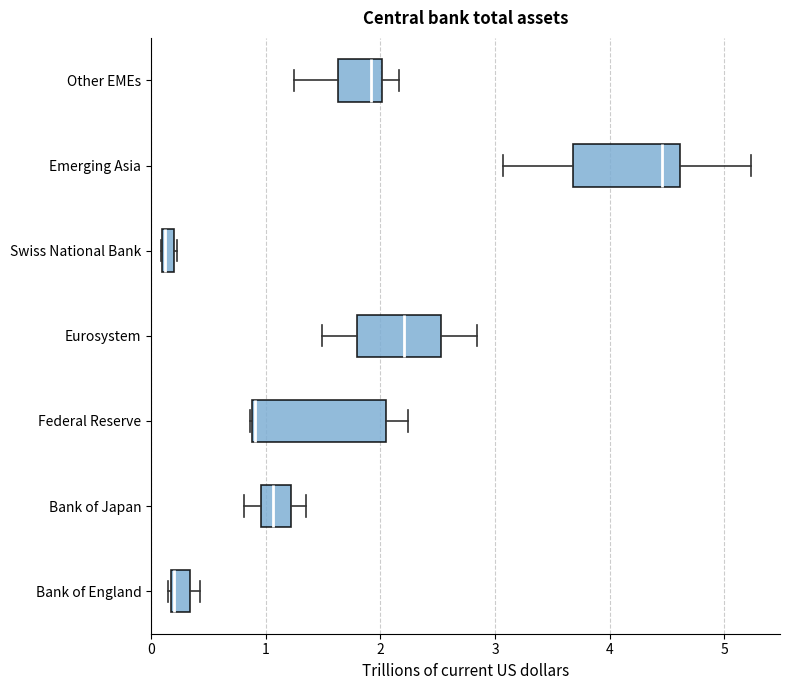

Which box is the widest, from its left edge to its right edge?

Federal Reserve